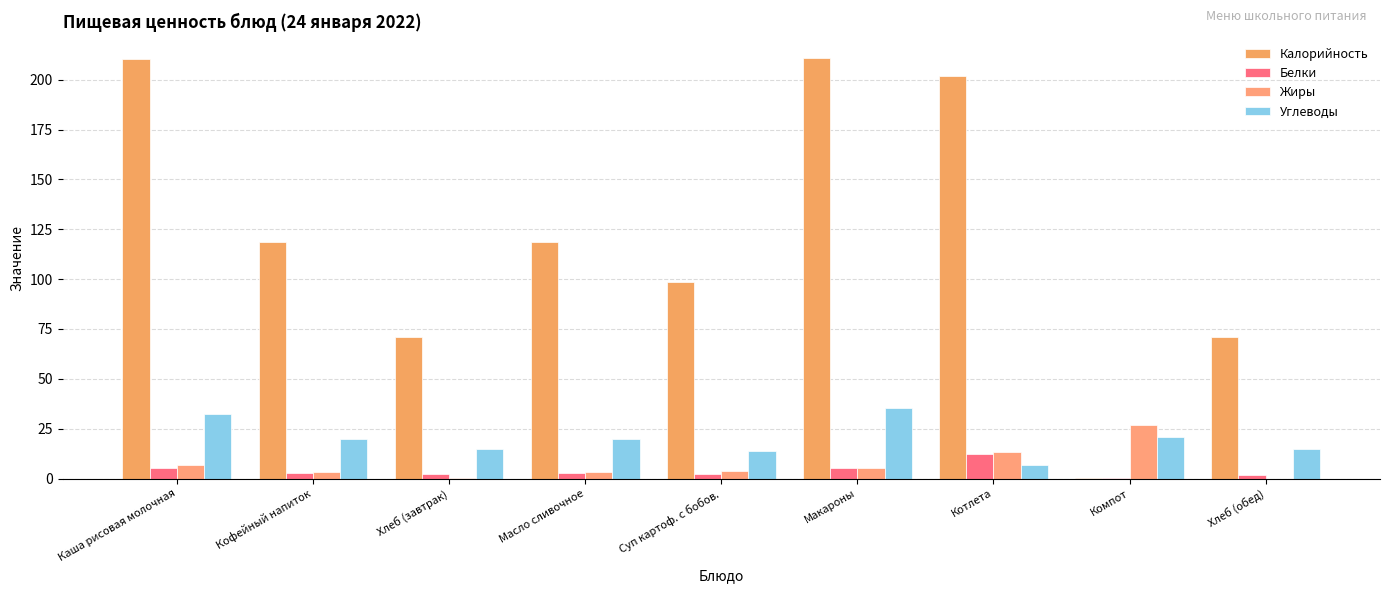

Reading left to right, extract all data points from this chart.

Калорийность: 210.1	118.7	71.0	118.7	98.8	211.1	202.0	0.5	71.0
Белки: 5.1	2.8	2.3	2.8	2.3	5.5	12.2	0.2	2.0
Жиры: 6.6	3.2	0.2	3.2	3.9	5.3	13.4	26.8	0.0
Углеводы: 32.6	19.7	14.6	19.7	13.6	35.3	6.6	21.0	15.0